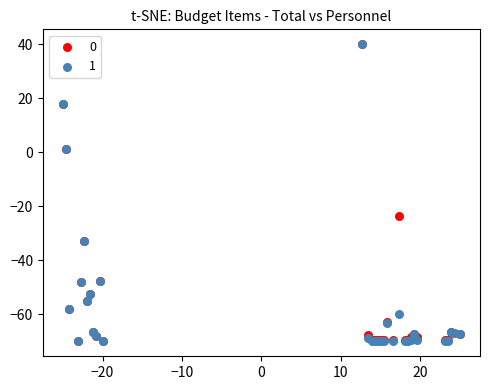

What are all the series names shown in the legend?

0, 1